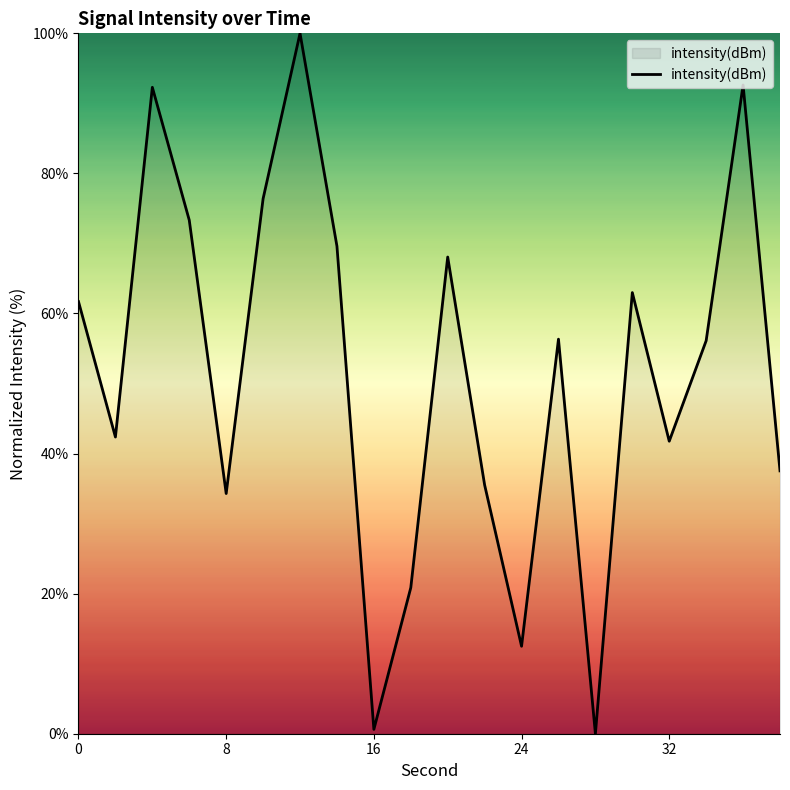

What is the greatest value displayed?

100.0